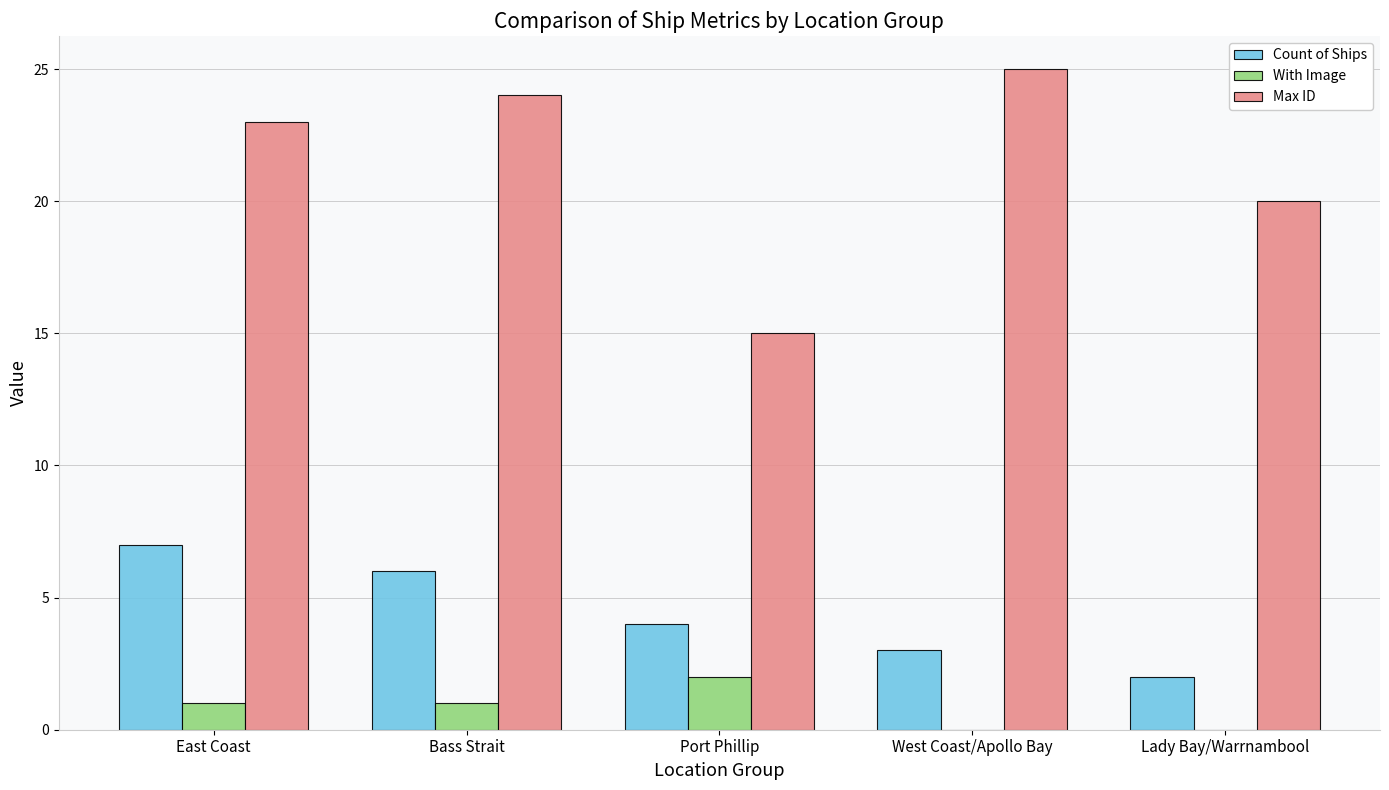

What is the highest value of the Count of Ships series?

7